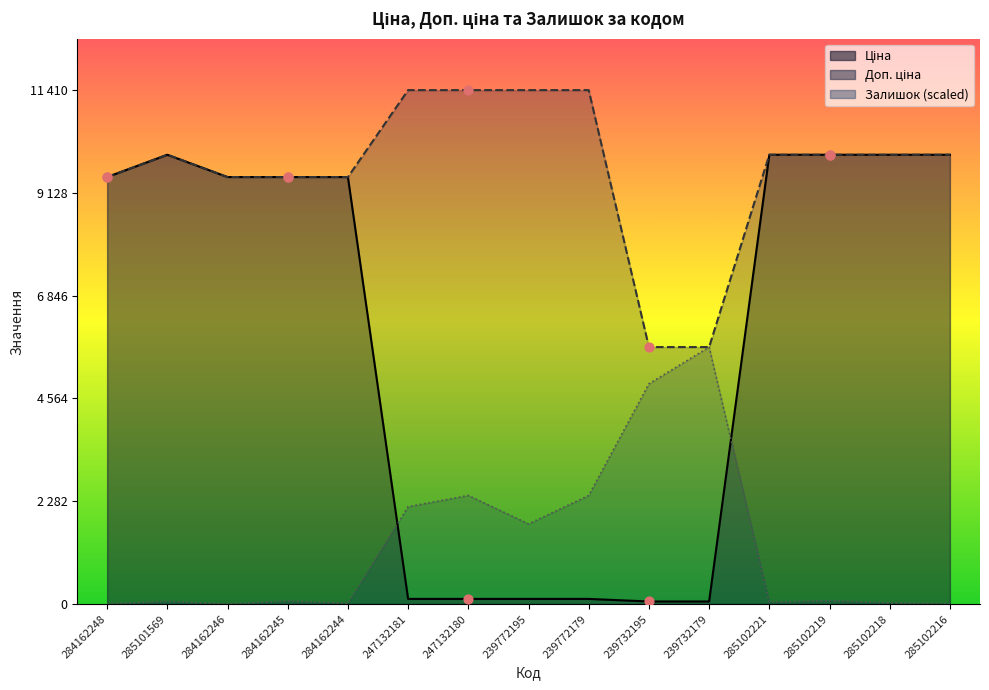

Which series has the widest spread of Y values?

Ціна